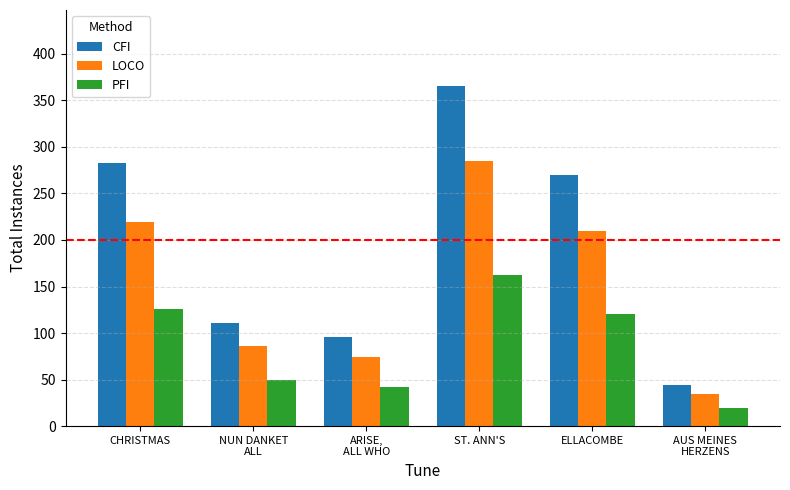

Does the chart contain stacked bars?

No